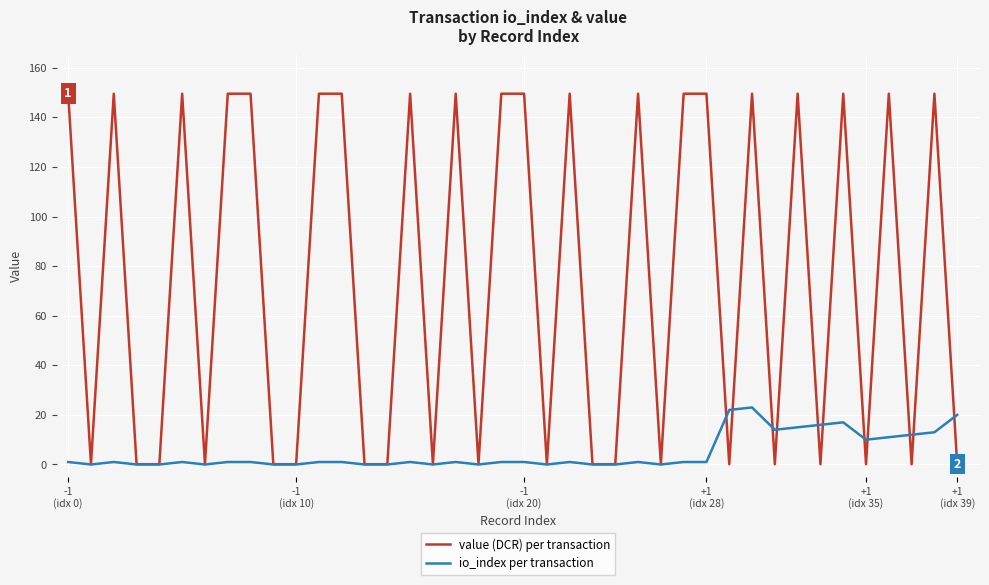

Reading left to right, what are all the values shown in this chart?

value (DCR) per transaction: 149.5	0.1	149.5	0.1	0.1	149.5	0.1	149.5	149.5	0.1	0.1	149.5	149.5	0.1	0.1	149.5	0.1	149.5	0.1	149.5	149.5	0.1	149.5	0.1	0.1	149.5	0.1	149.5	149.5	0.1	149.5	0.1	149.5	0.1	149.5	0.1	149.5	0.1	149.5	0.1
io_index per transaction: 1.0	0.0	1.0	0.0	0.0	1.0	0.0	1.0	1.0	0.0	0.0	1.0	1.0	0.0	0.0	1.0	0.0	1.0	0.0	1.0	1.0	0.0	1.0	0.0	0.0	1.0	0.0	1.0	1.0	22.0	23.0	14.0	15.0	16.0	17.0	10.0	11.0	12.0	13.0	20.0